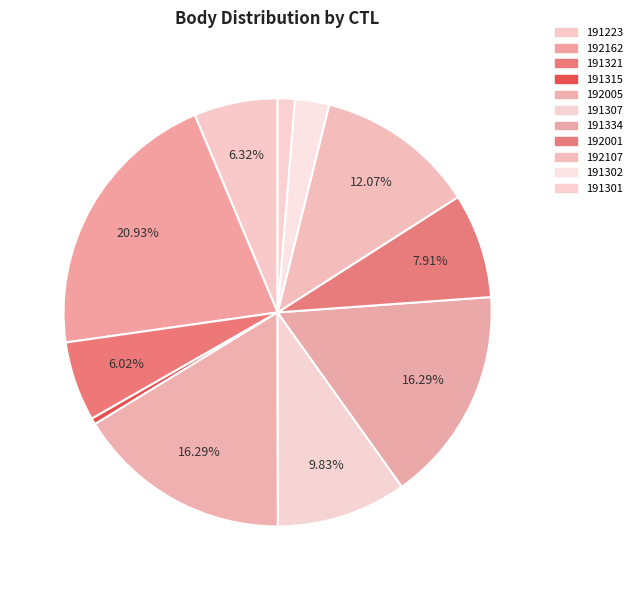

Is there any slice that represents more than half of the pie?

No